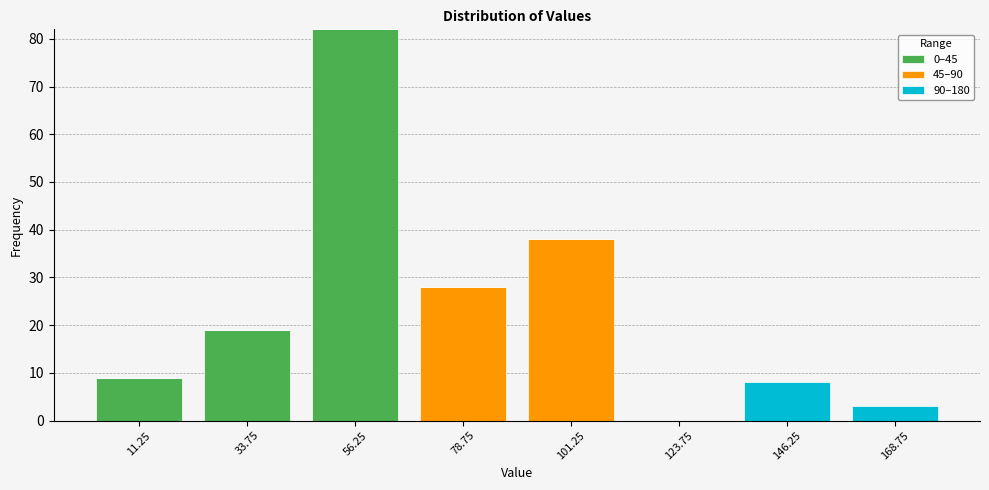

What is the total height of the stacked bar covering 45.0 to 67.5 on the x-axis? Neither the bar edges nor the heights are printed on the chart, so give them approximately, as read against the axes.

82